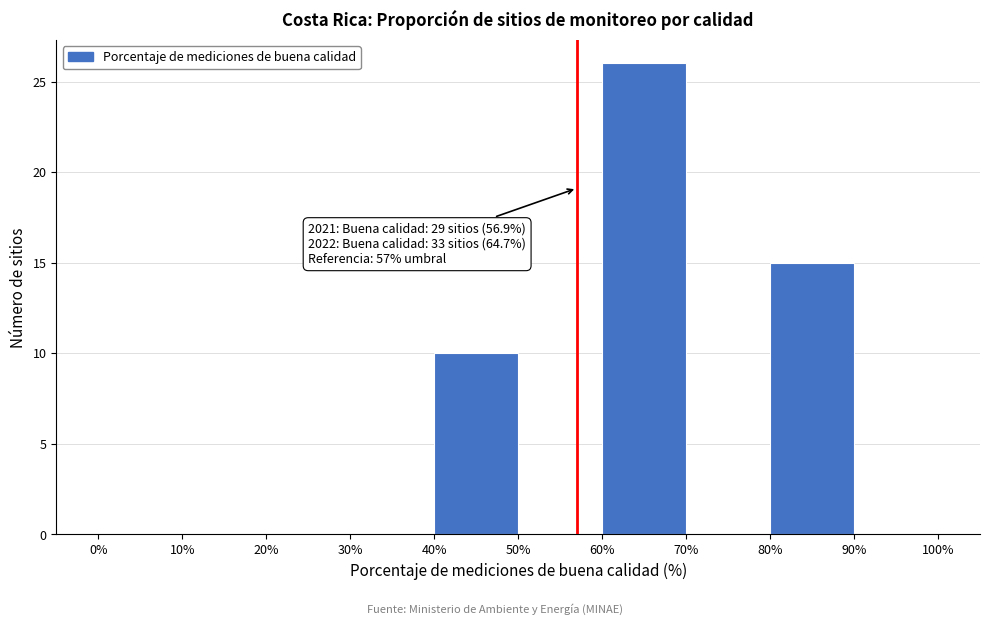

Over which range of the x-axis is the bar tallest?

60% to 70%